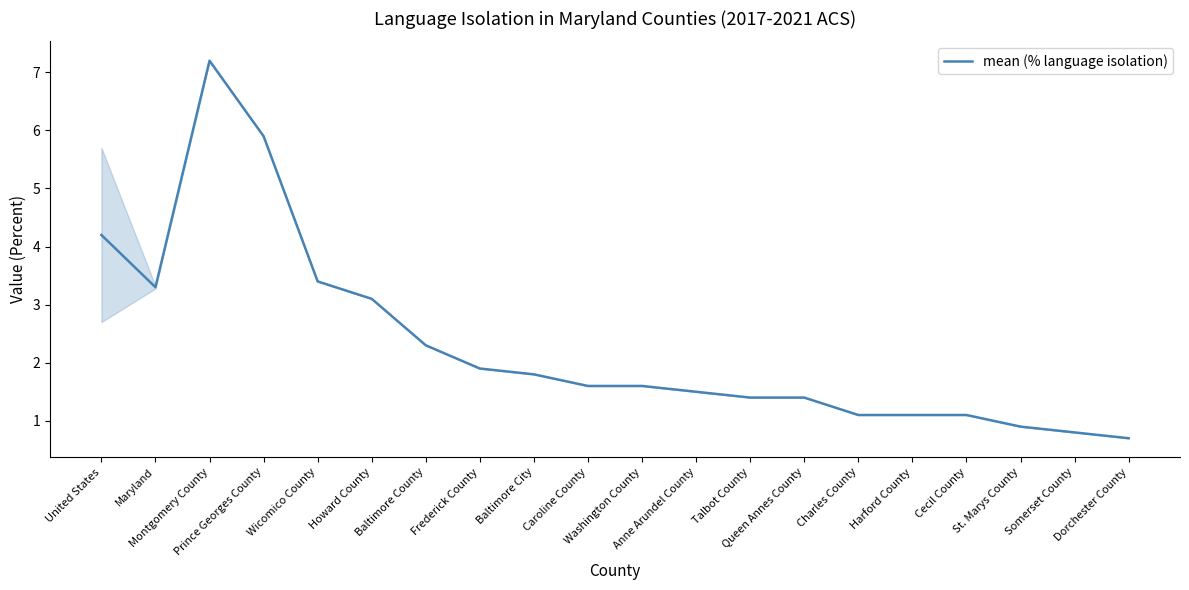

What is the difference between the maximum and minimum values?

6.5